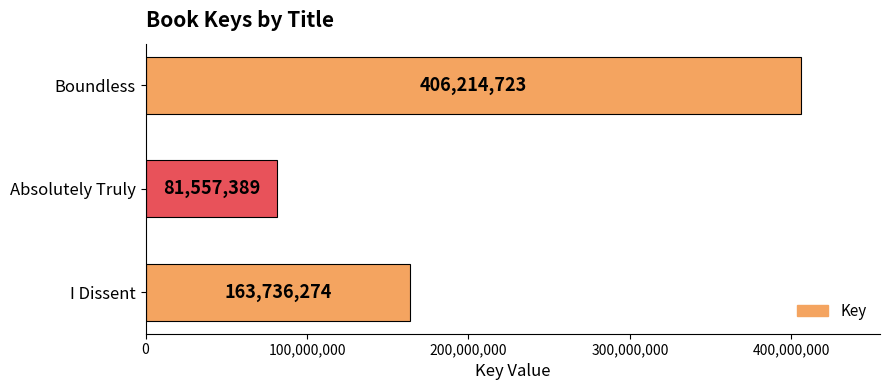

How many distinct data groups are displayed?

1